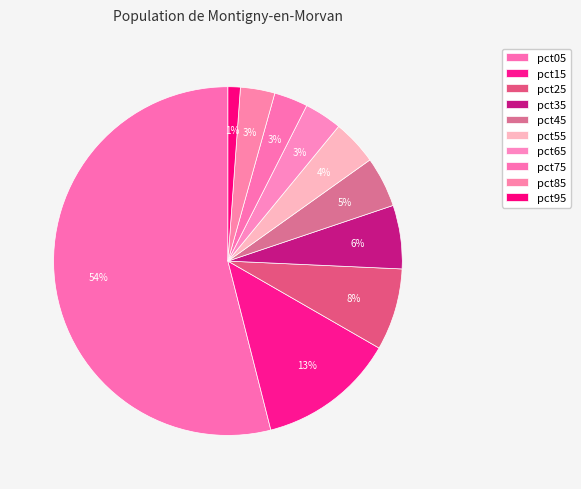

Which category accounts for the majority?

pct05